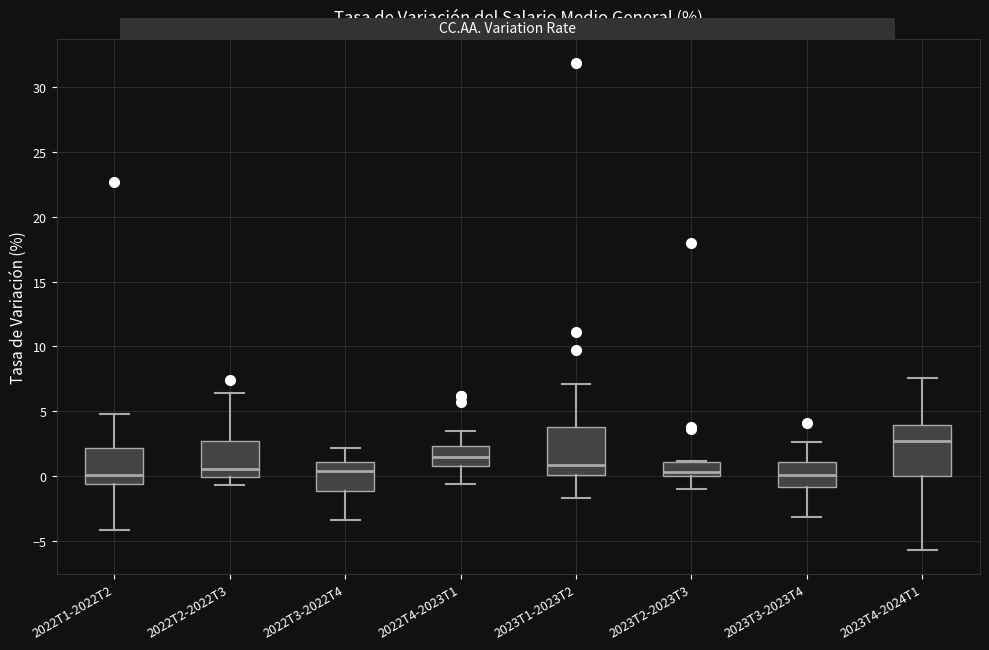

Where does the lower whisker of the box for 2022T1-2022T2 end on the y-axis? The values are not printed on the chart, so give them approximately, as read against the axis.

-4.0